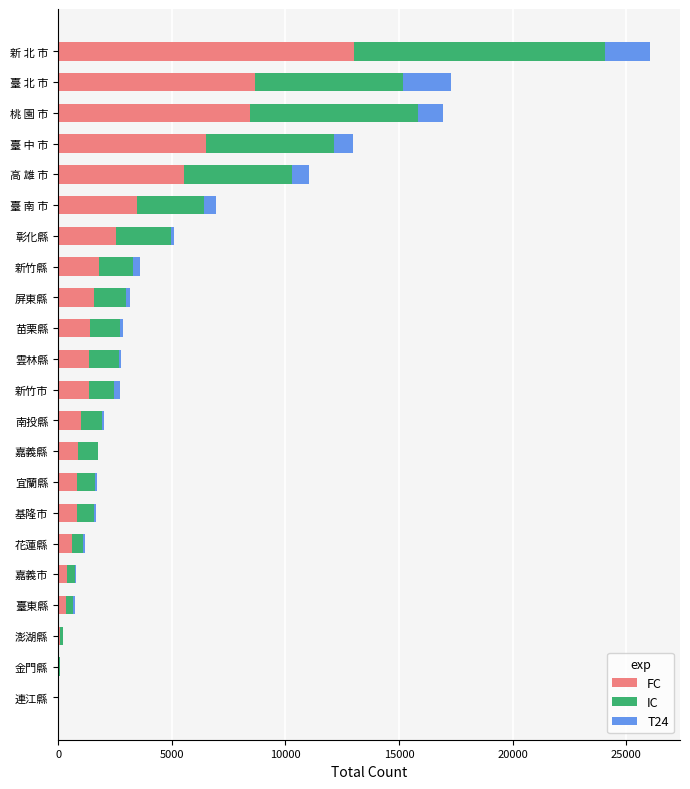

At which label does FC reach its peak?

新 北 市